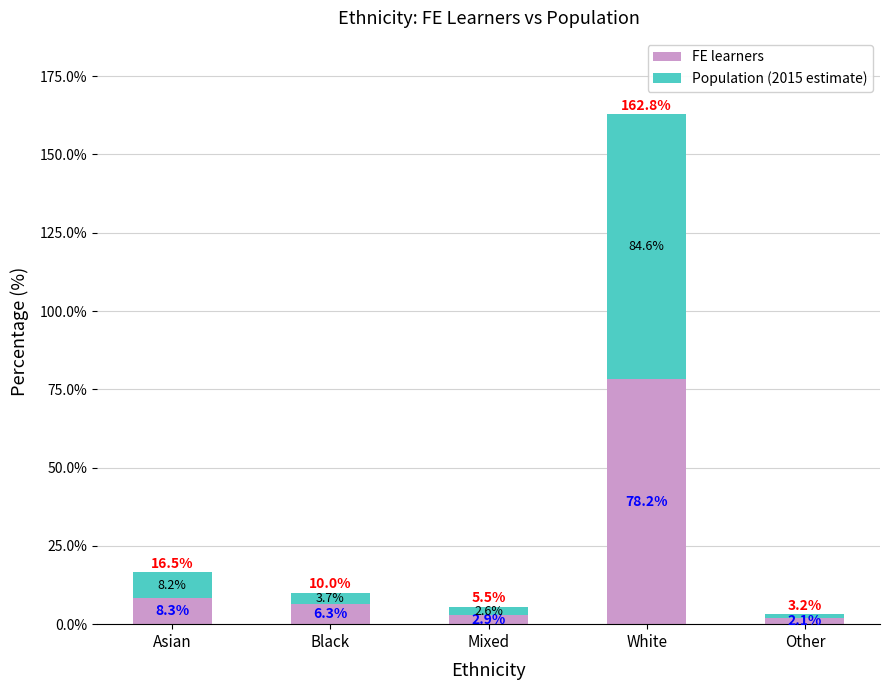

Reading left to right, what are the values for FE learners?

8.3	6.3	2.9	78.2	2.1